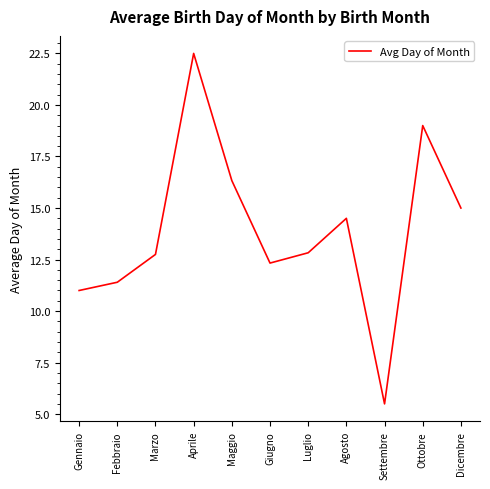

Is it true that the value at Agosto is 14.5?

True